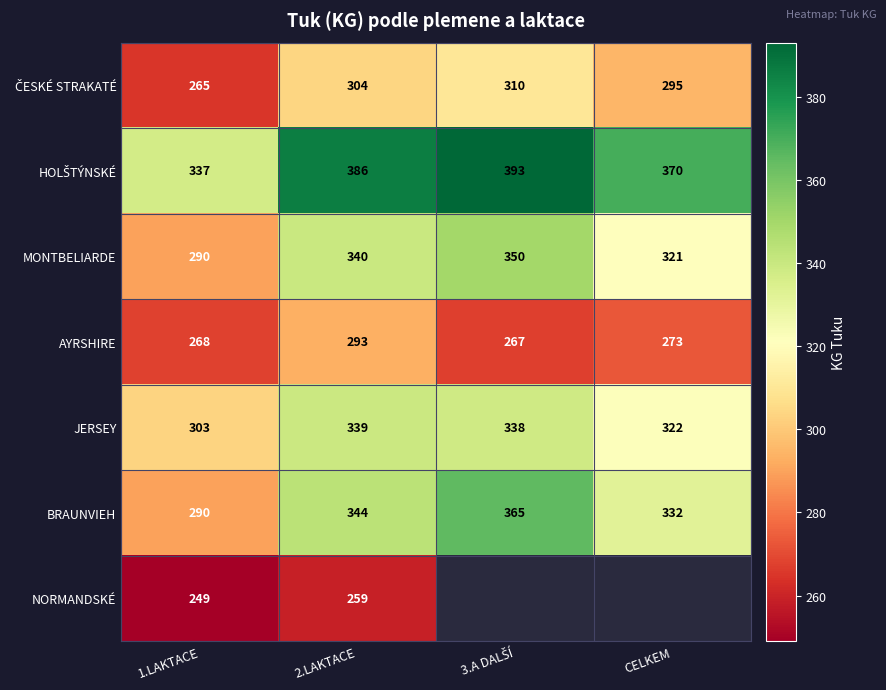

What is the spread (max minus min) of values at 3.A DALŠÍ?

126.0